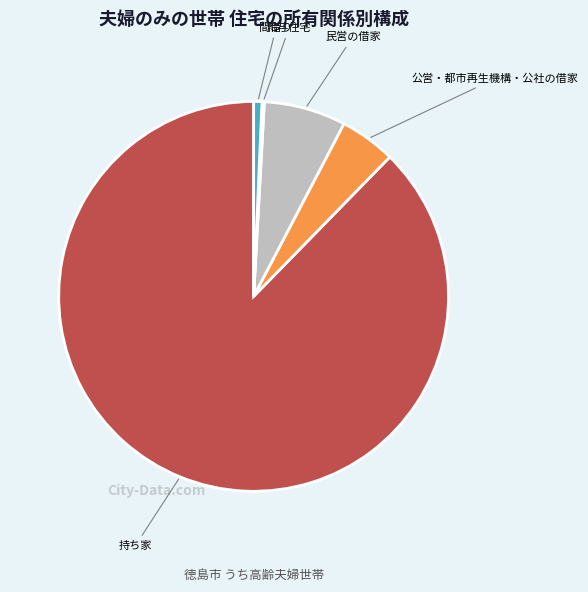

What is the majority slice?

持ち家